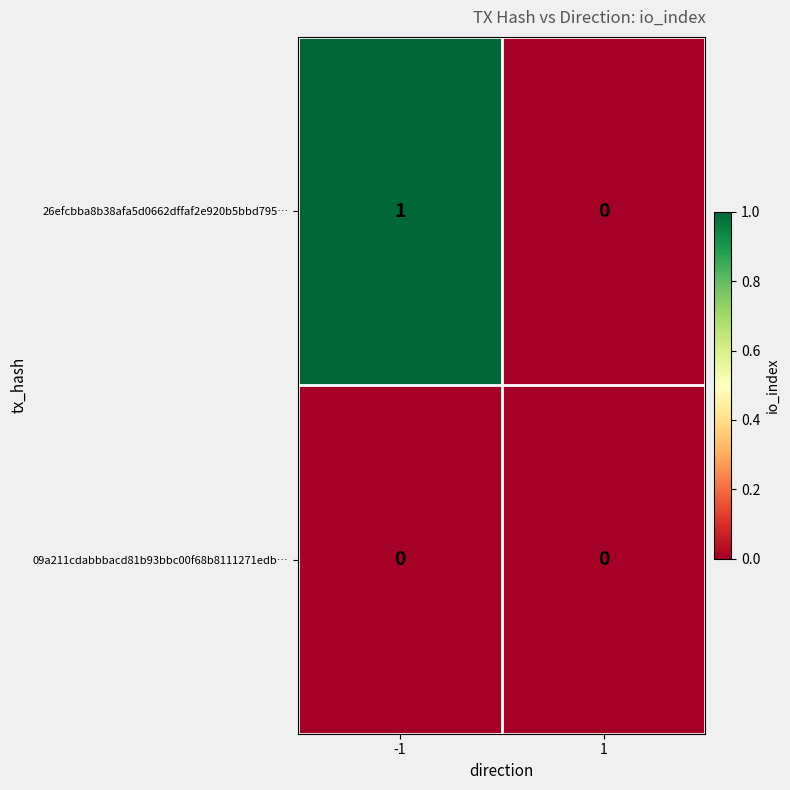

Reading left to right, list all the values displayed in this chart.

26efcbba8b38afa5d0662dffaf2e920b5bbd795…: -1=1	1=0
09a211cdabbbacd81b93bbc00f68b8111271edb…: -1=0	1=0